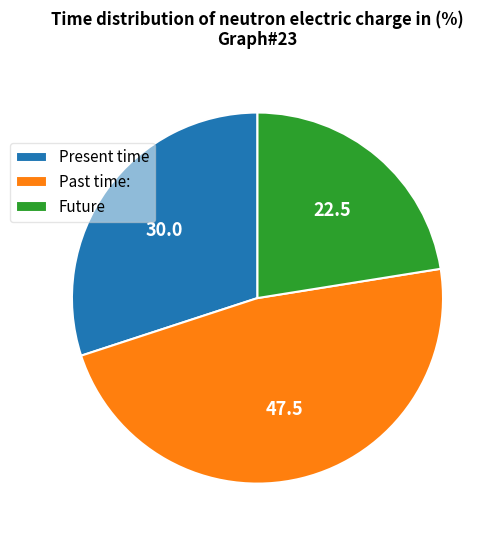

How many segments does this pie chart have?

3